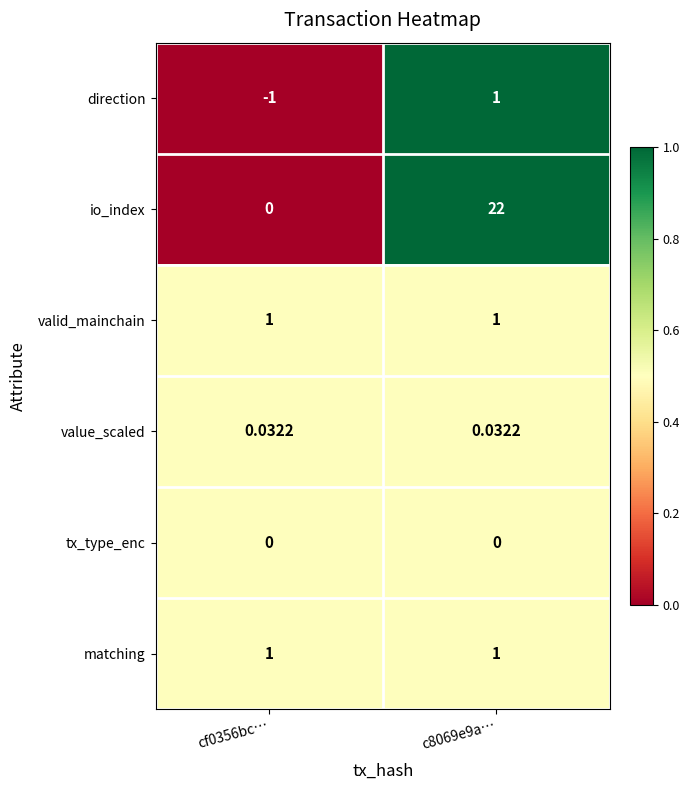

Which series has the largest total across all categories?

io_index